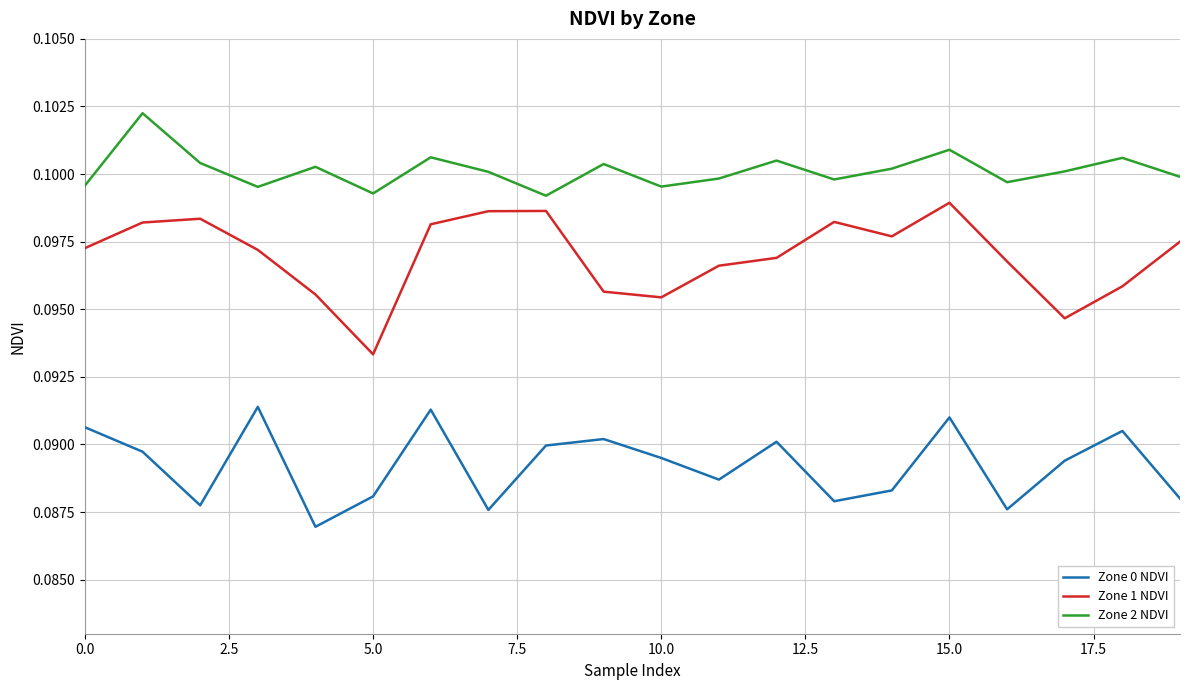

List the series in order of their overall mean, highest first.

Zone 2 NDVI, Zone 1 NDVI, Zone 0 NDVI